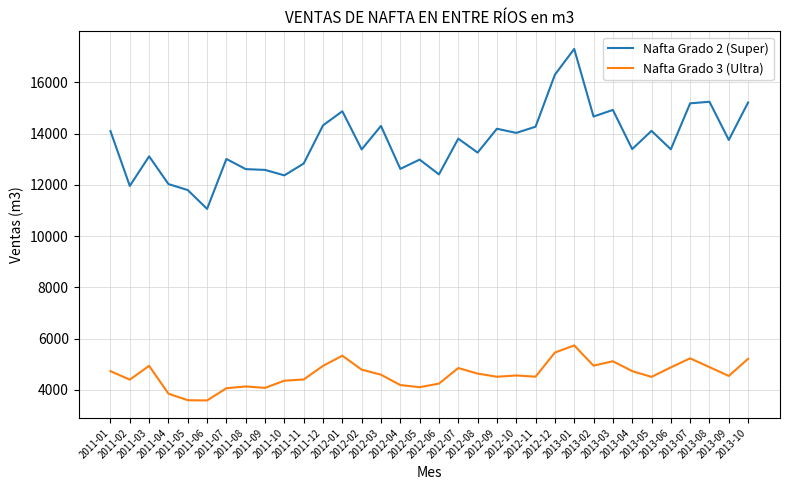

What is the total value across all series at 2012-08?

17891.5